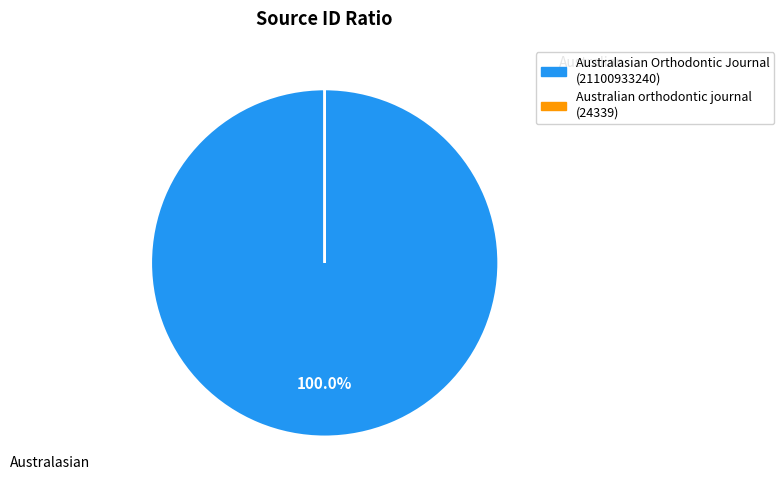

Which category accounts for the majority?

Australasian Orthodontic Journal